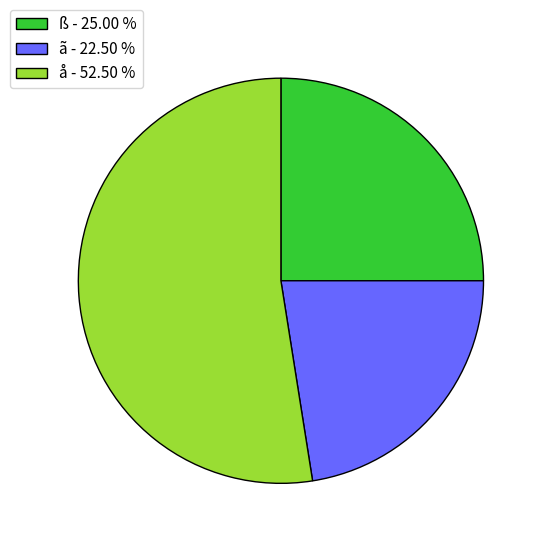

How many slices are in this pie chart?

3